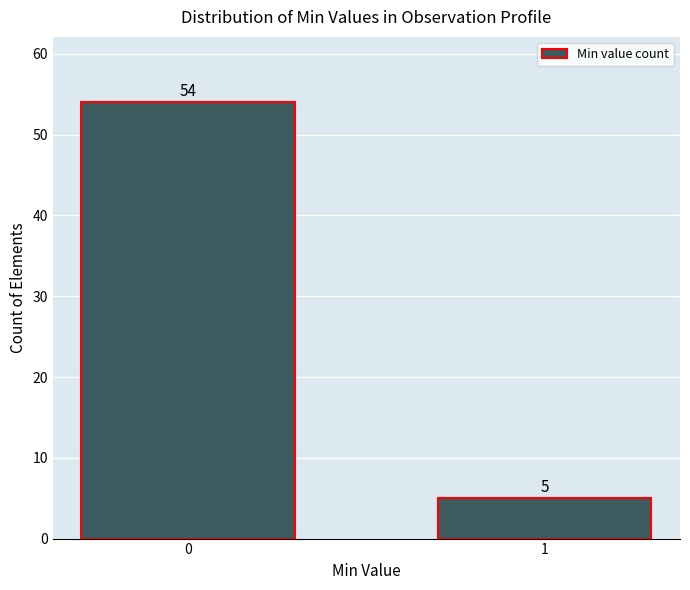

Reading right to left, transcribe all the data shown in this chart.

5	54